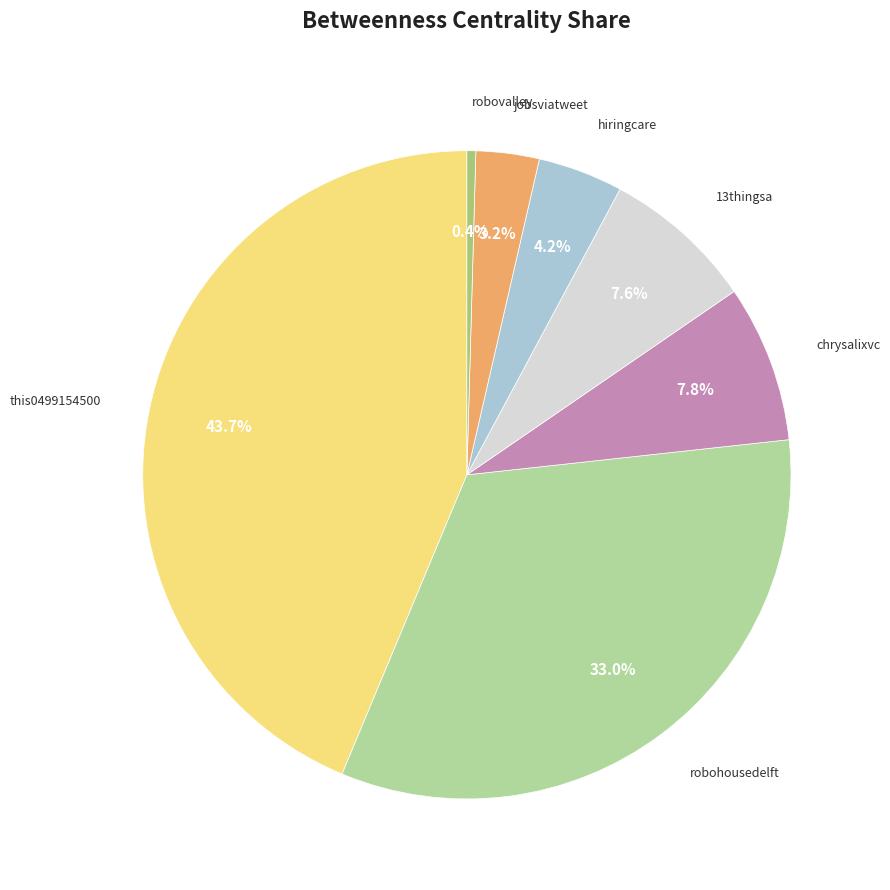

Does any single category account for the majority?

No